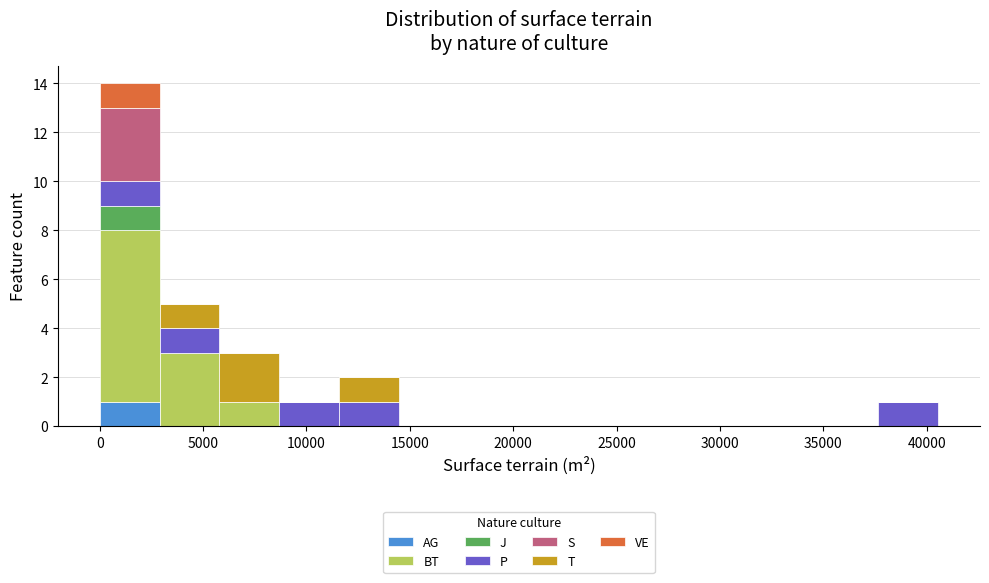

Which range on the x-axis has the tallest stacked bar (by total height)?

0 to 3000